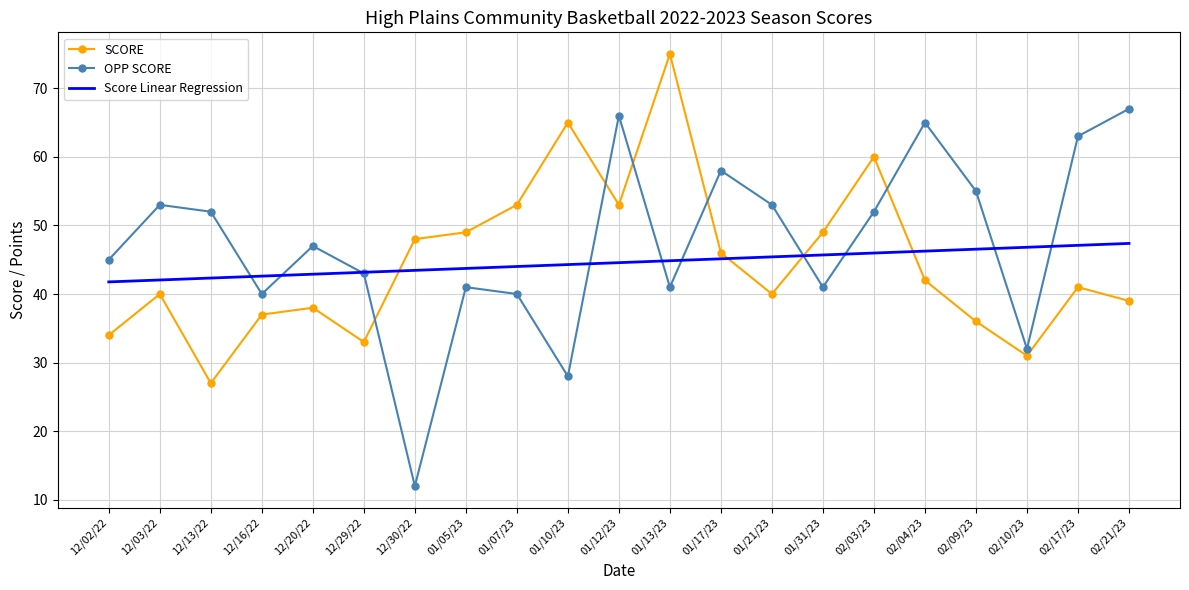

Rank the series by their maximum value, from lowest to highest.

Score Linear Regression, OPP SCORE, SCORE